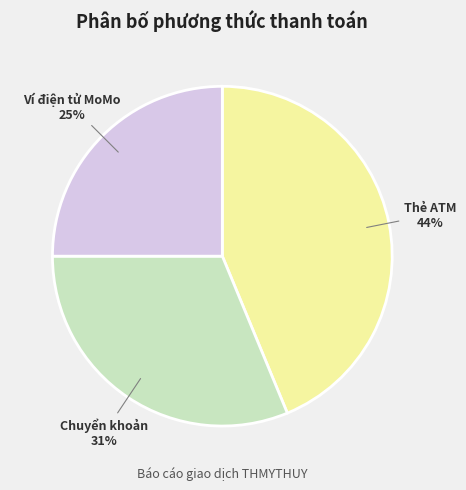

Does any single category account for the majority?

No